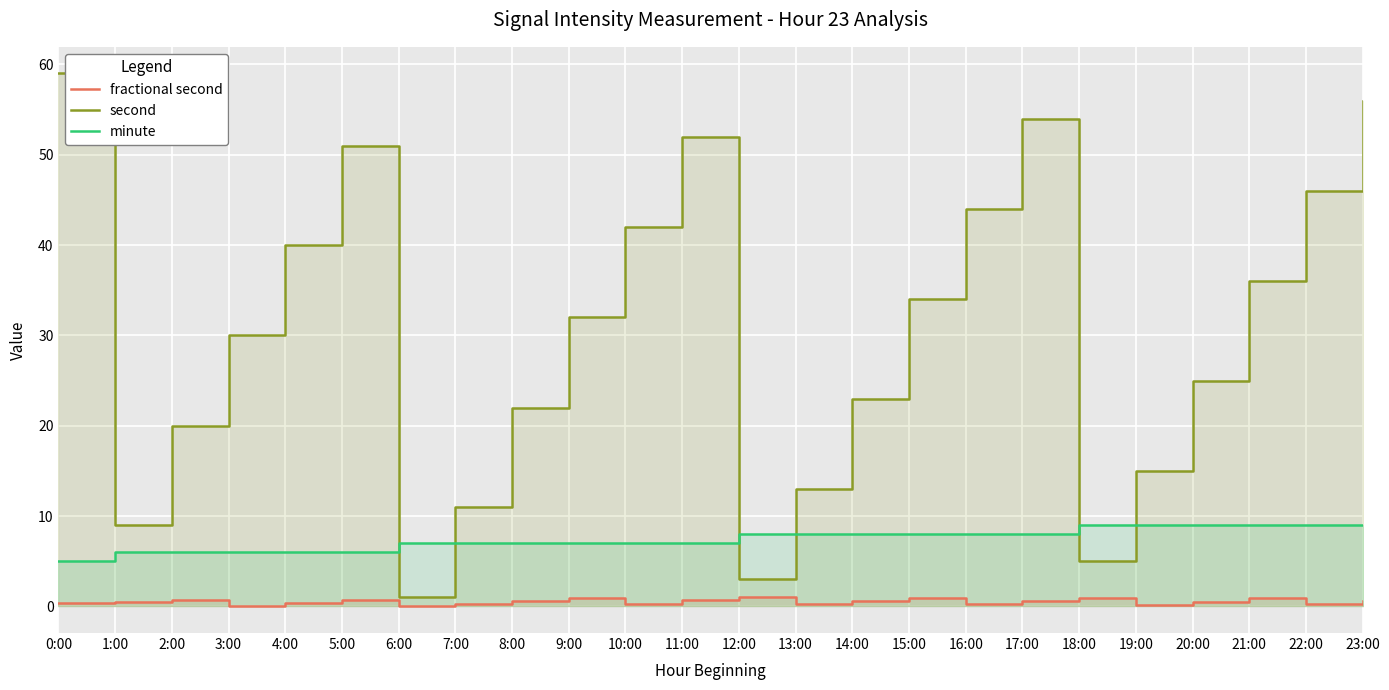

Reading left to right, list all the values displayed in this chart.

fractional second: 0.4	0.4	0.8	0.1	0.4	0.7	0.0	0.3	0.6	0.9	0.3	0.7	1.0	0.3	0.6	0.9	0.3	0.6	0.9	0.2	0.5	0.9	0.3	0.6
second: 59.0	9.0	20.0	30.0	40.0	51.0	1.0	11.0	22.0	32.0	42.0	52.0	3.0	13.0	23.0	34.0	44.0	54.0	5.0	15.0	25.0	36.0	46.0	56.0
minute: 5.0	6.0	6.0	6.0	6.0	6.0	7.0	7.0	7.0	7.0	7.0	7.0	8.0	8.0	8.0	8.0	8.0	8.0	9.0	9.0	9.0	9.0	9.0	9.0